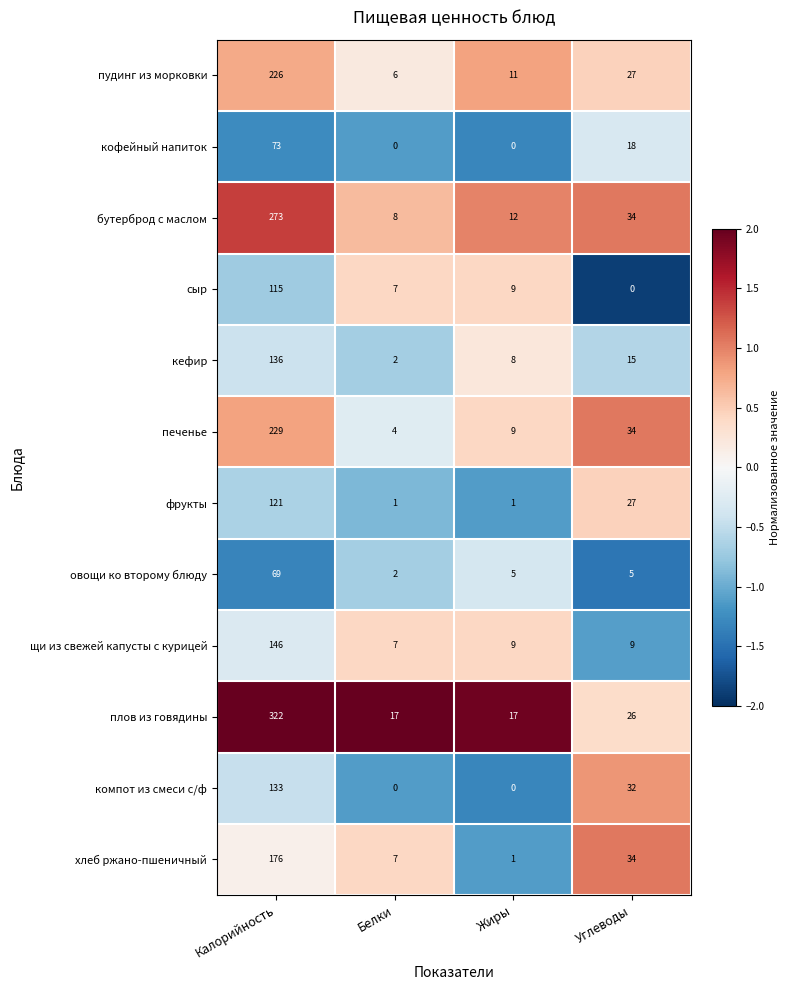

At which category is the sum across all series the highest?

Калорийность